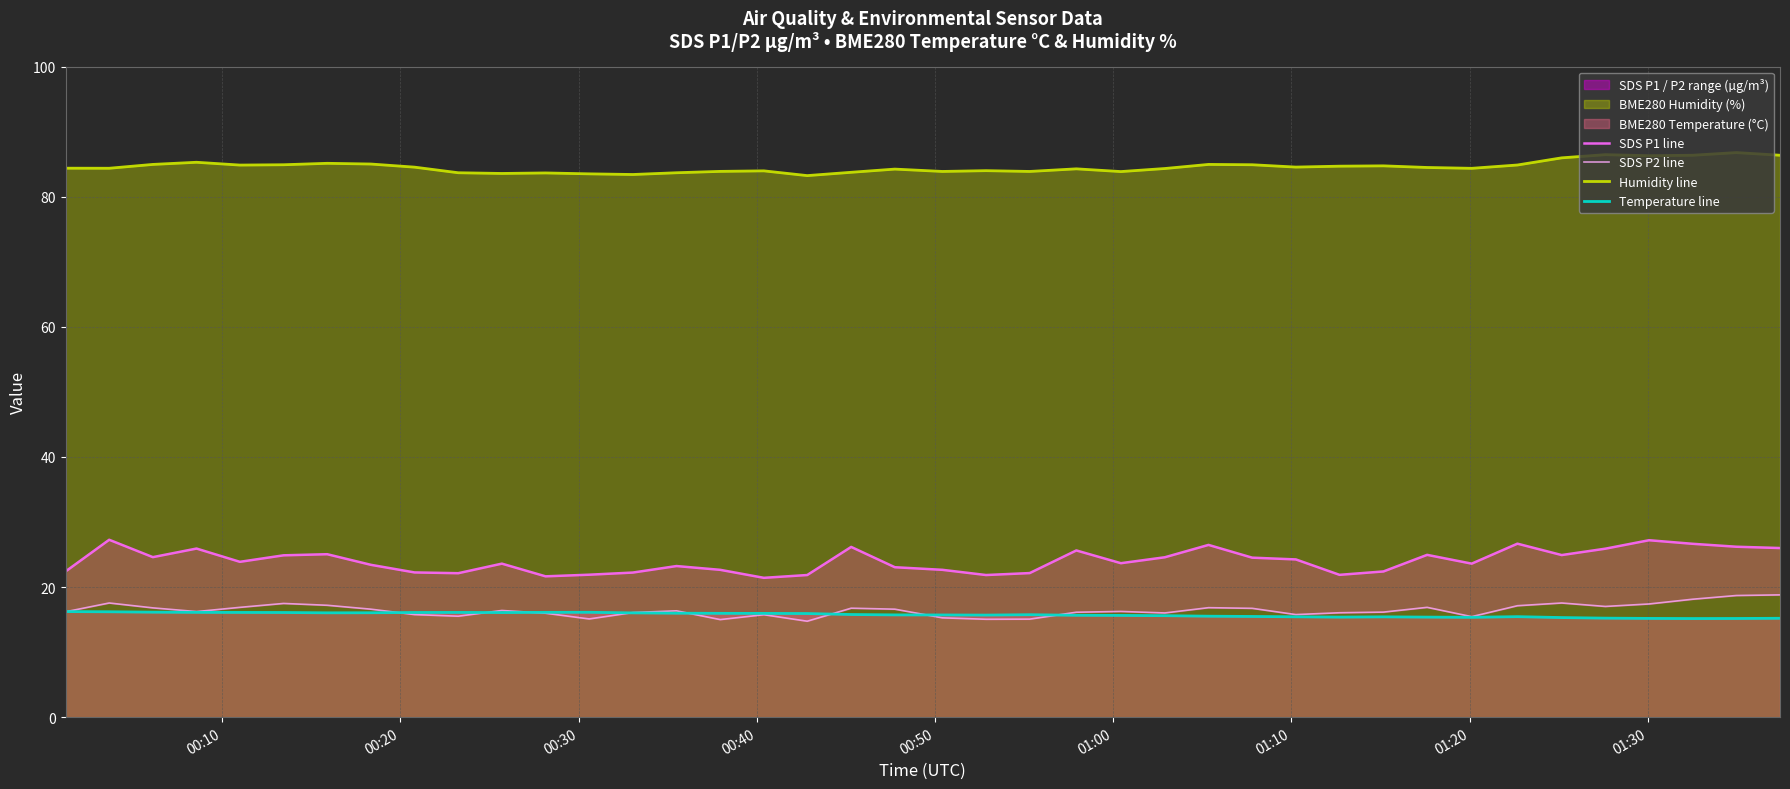

True or false: Temperature line and Humidity line cross at least once.

False